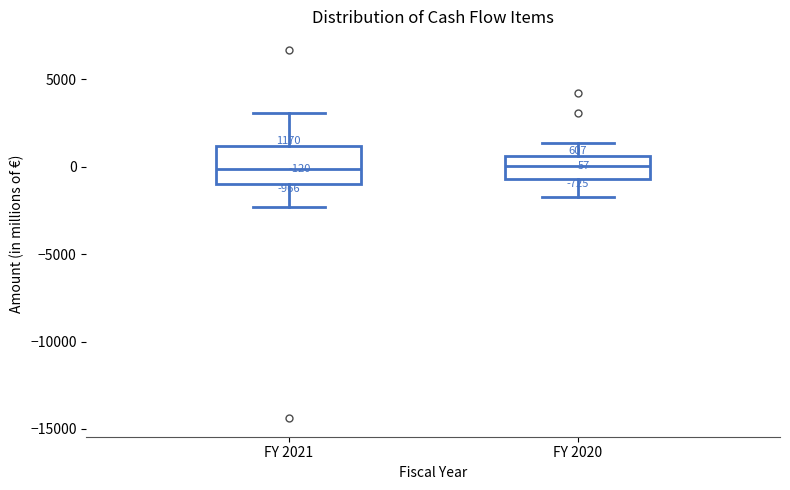

Which box is the tallest, from its lower edge to its upper edge?

FY 2021